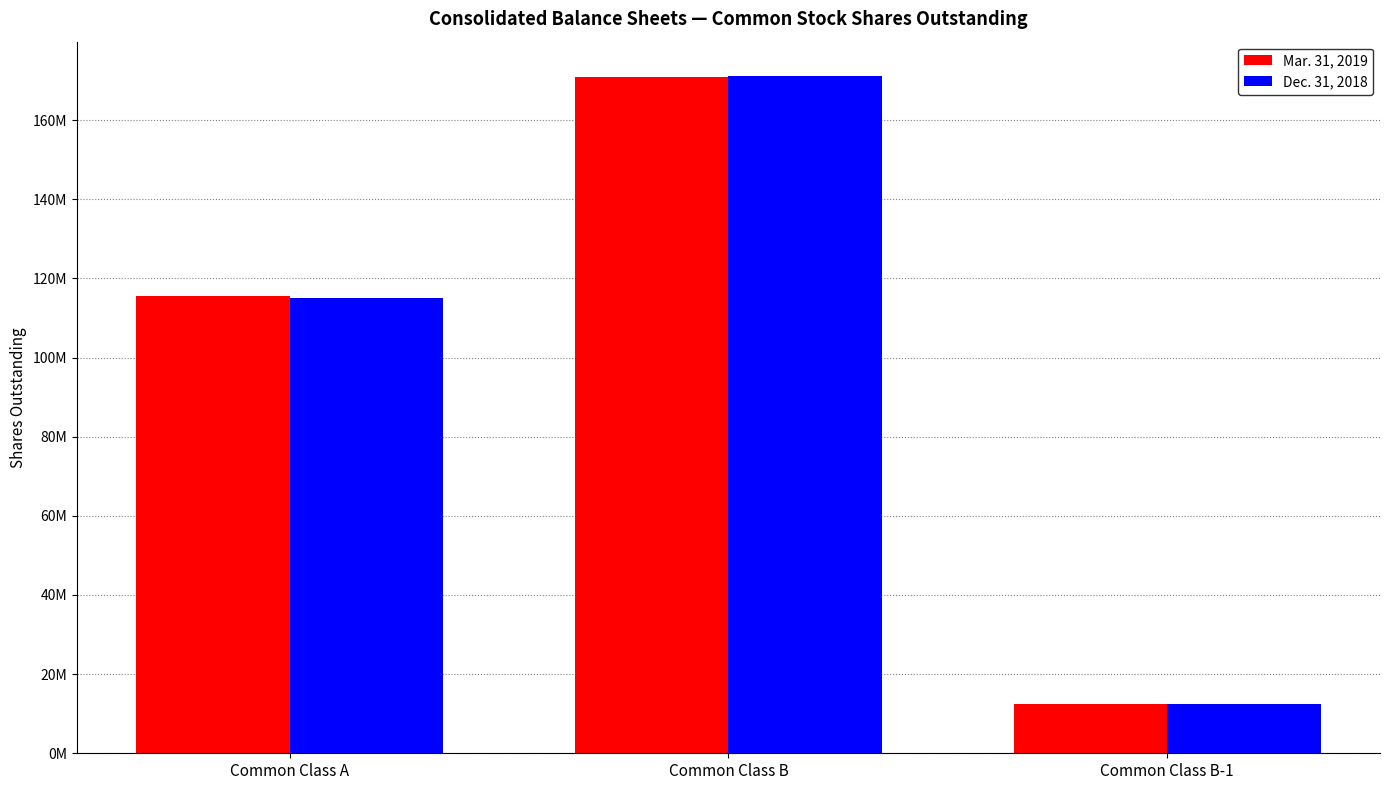

Are the bars horizontal?

No